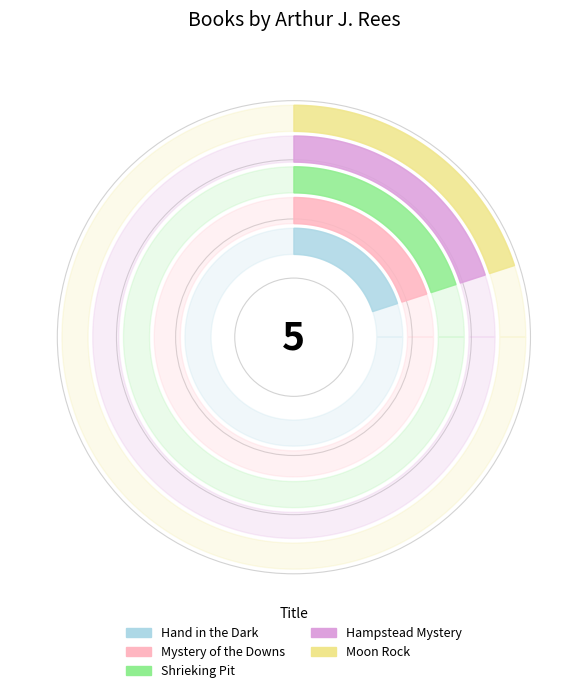

True or false: Hampstead Mystery accounts for 20% of the total.

True